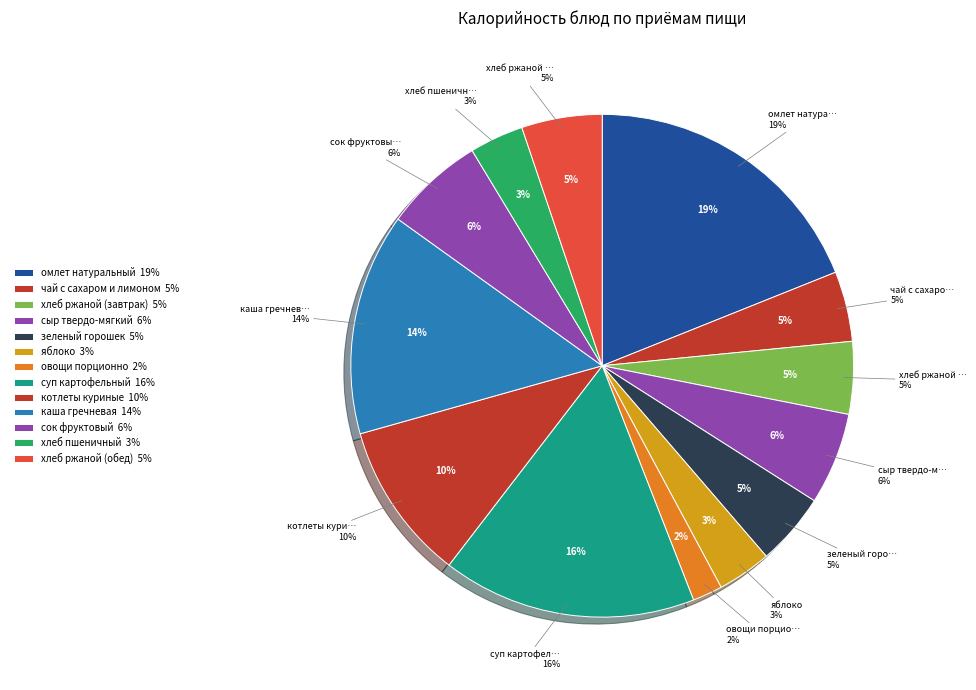

What percentage is the чай с сахаром и лимоном slice, to the nearest percent?

5%